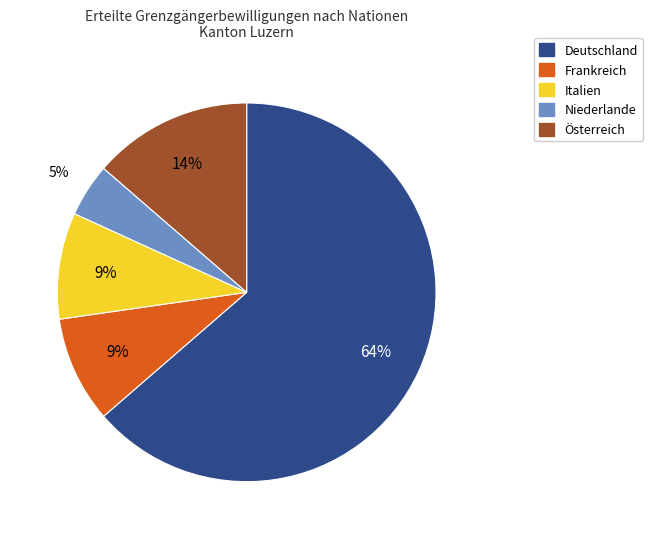

To the nearest percent, what portion does Niederlande represent?

5%